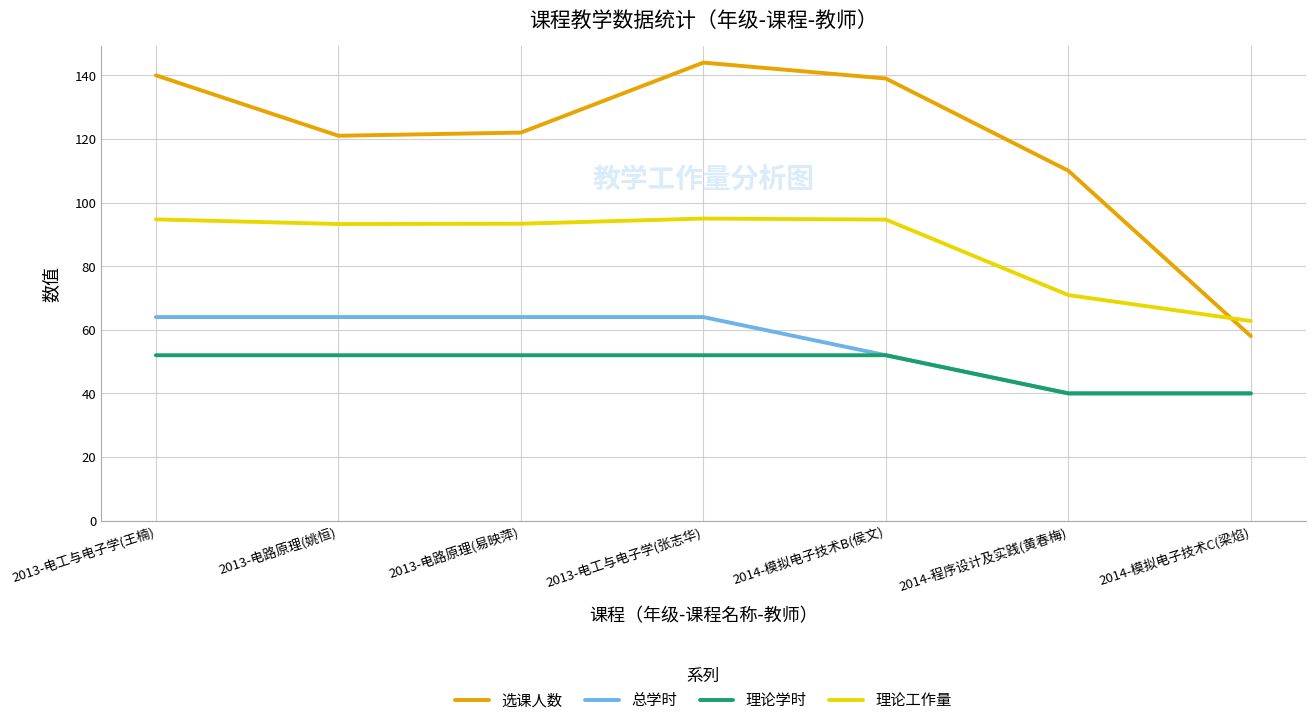

Which series changed the most between 2013-电工与电子学(张志华) and 2014-程序设计及实践(黄春梅)?

选课人数